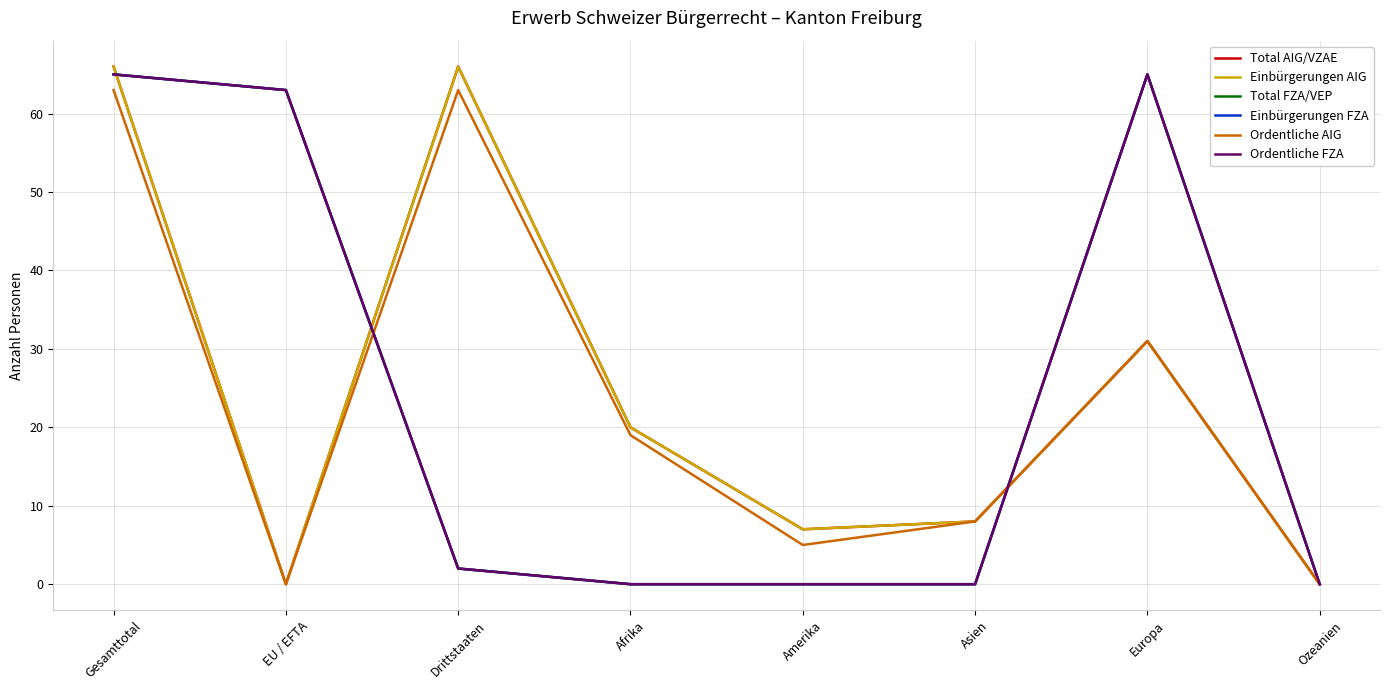

Does the chart display data point markers on the line(s)?

No